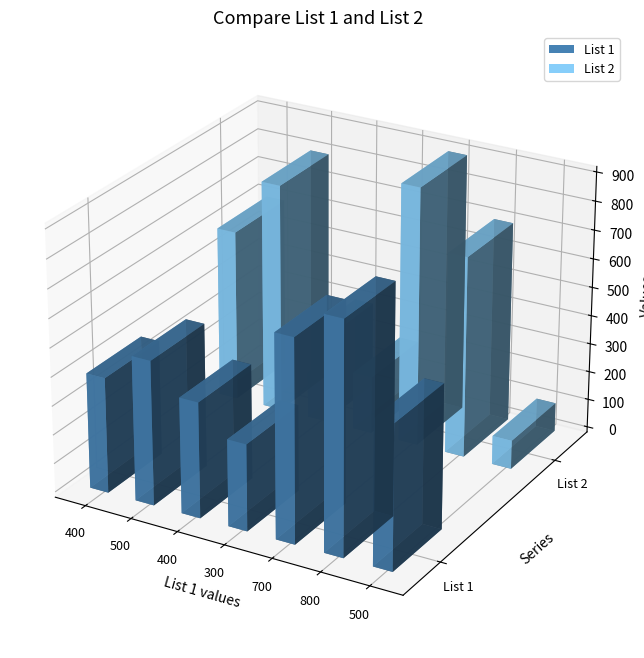

How many bars are there in total?

14